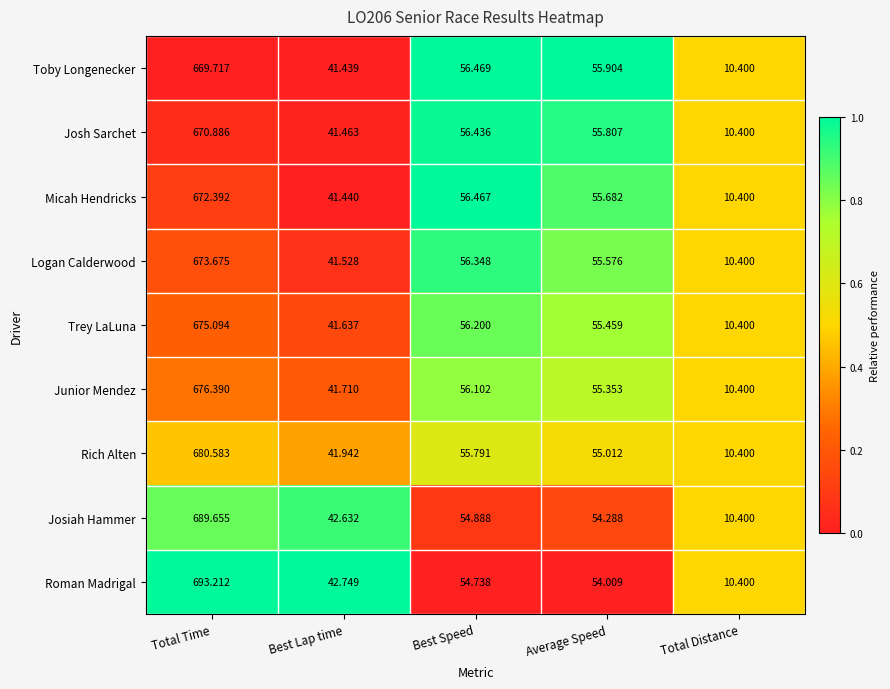

Which category has the lowest value in the Micah Hendricks series?

Total Distance